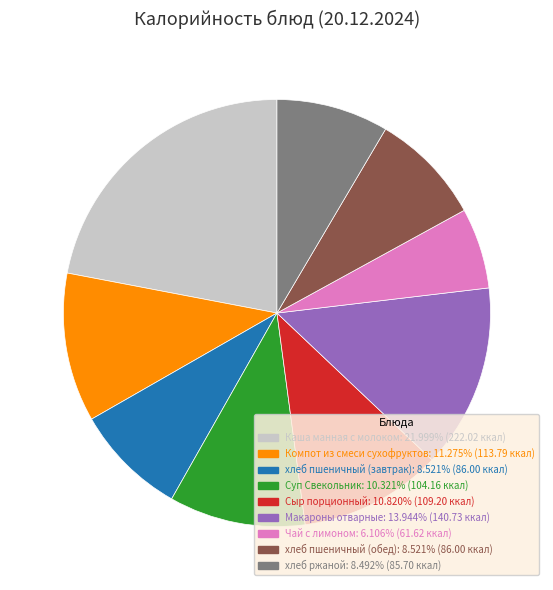

Do хлеб пшеничный (завтрак) and хлеб ржаной together represent more than half of the pie?

No